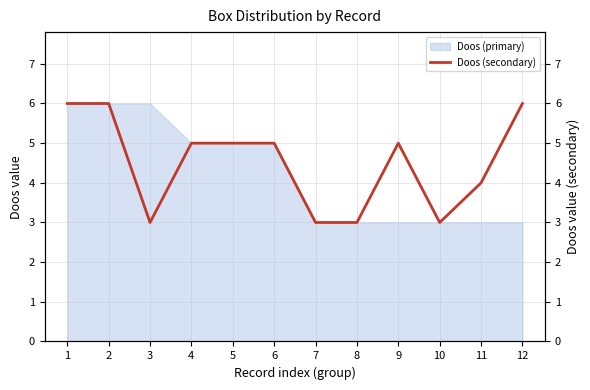

What is the value of the 8th point from the left?

3